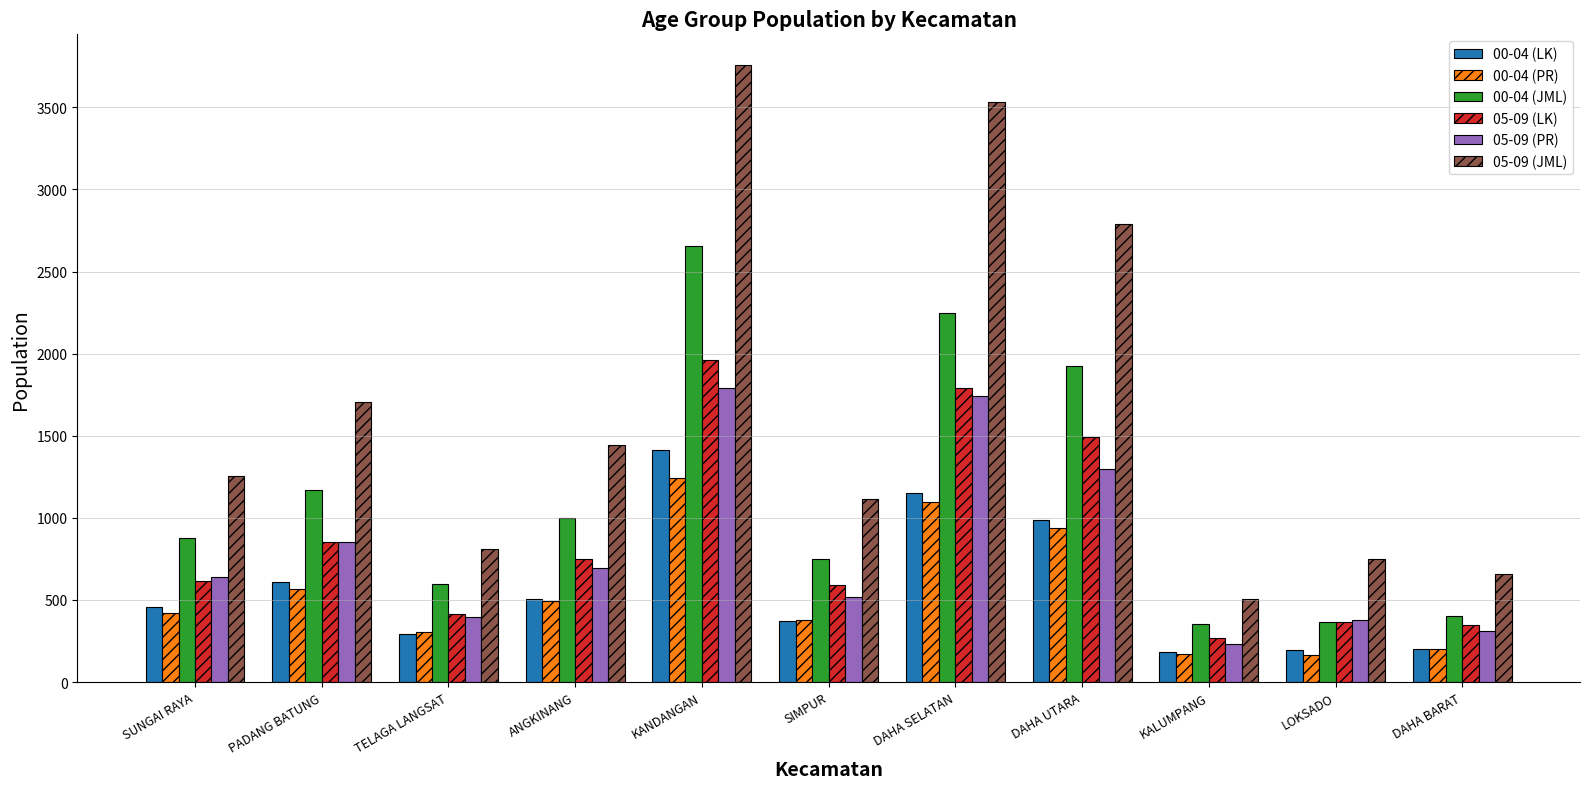

What position from the left is DAHA BARAT?

11